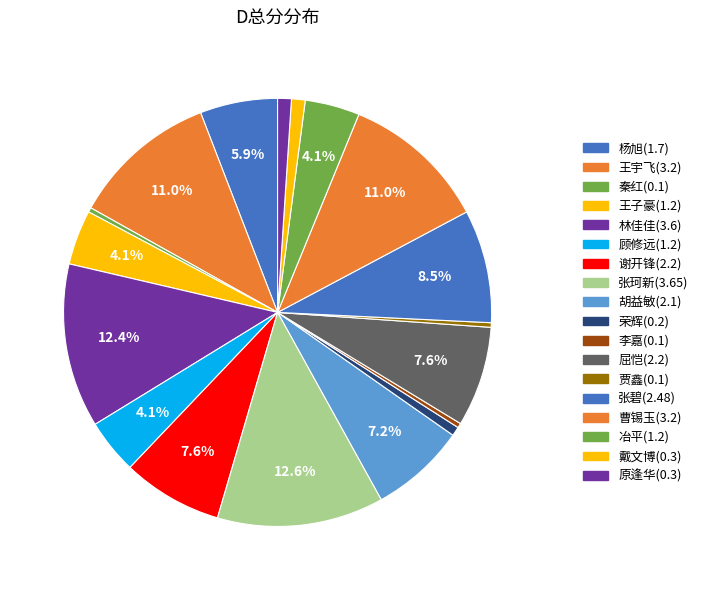

Which slice is the largest?

张珂新(3.65)